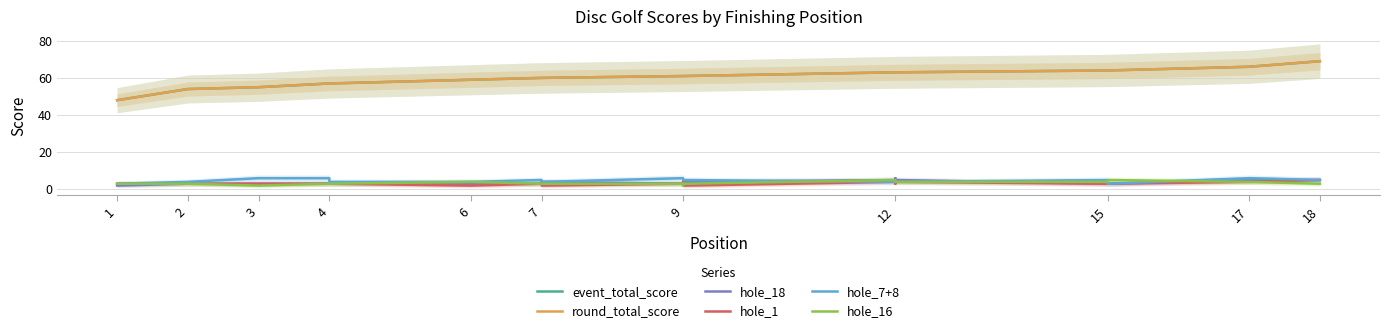

How many lines are shown in the chart?

6